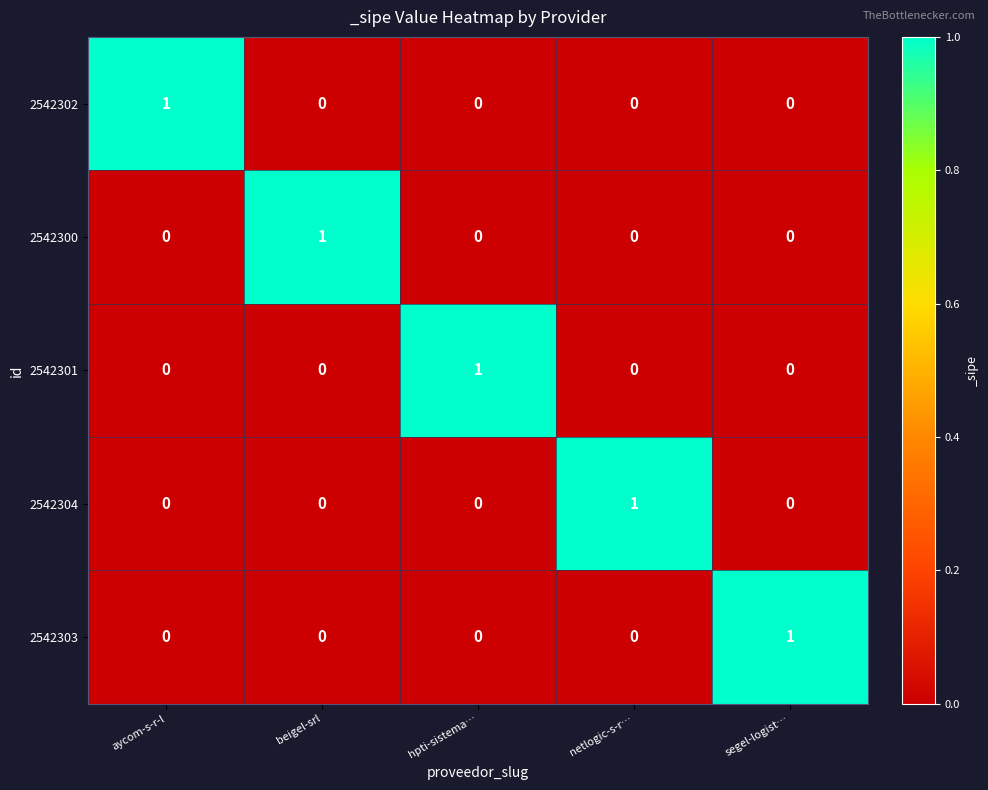

True or false: 2542304 has a value of 2 at netlogic-s-r….

False